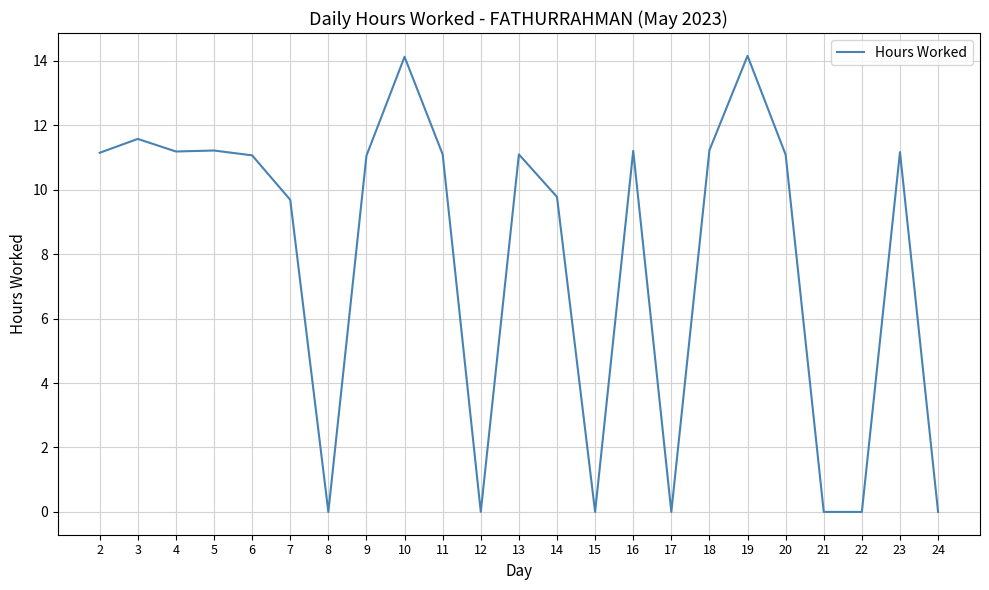

How many series are shown in this chart?

1